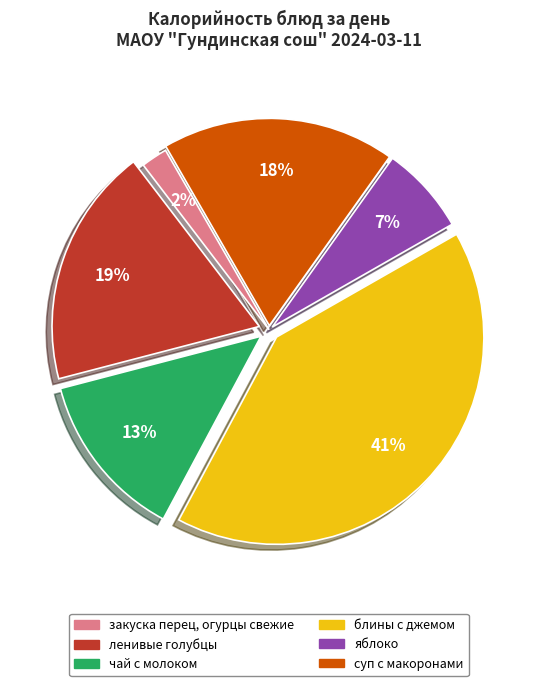

What percentage is the яблоко slice, to the nearest percent?

7%